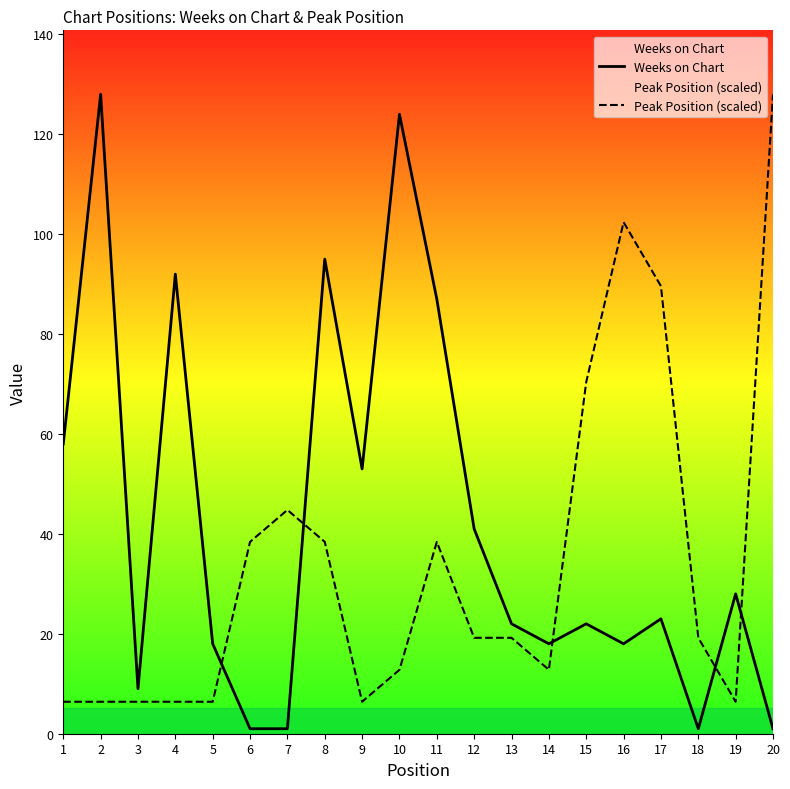

Reading left to right, extract all data points from this chart.

Weeks on Chart: 1=58.0	2=128.0	3=9.0	4=92.0	5=18.0	6=1.0	7=1.0	8=95.0	9=53.0	10=124.0	11=87.0	12=41.0	13=22.0	14=18.0	15=22.0	16=18.0	17=23.0	18=1.0	19=28.0	20=1.0
Peak Position (scaled): 1=6.4	2=6.4	3=6.4	4=6.4	5=6.4	6=38.4	7=44.8	8=38.4	9=6.4	10=12.8	11=38.4	12=19.2	13=19.2	14=12.8	15=70.4	16=102.4	17=89.6	18=19.2	19=6.4	20=128.0